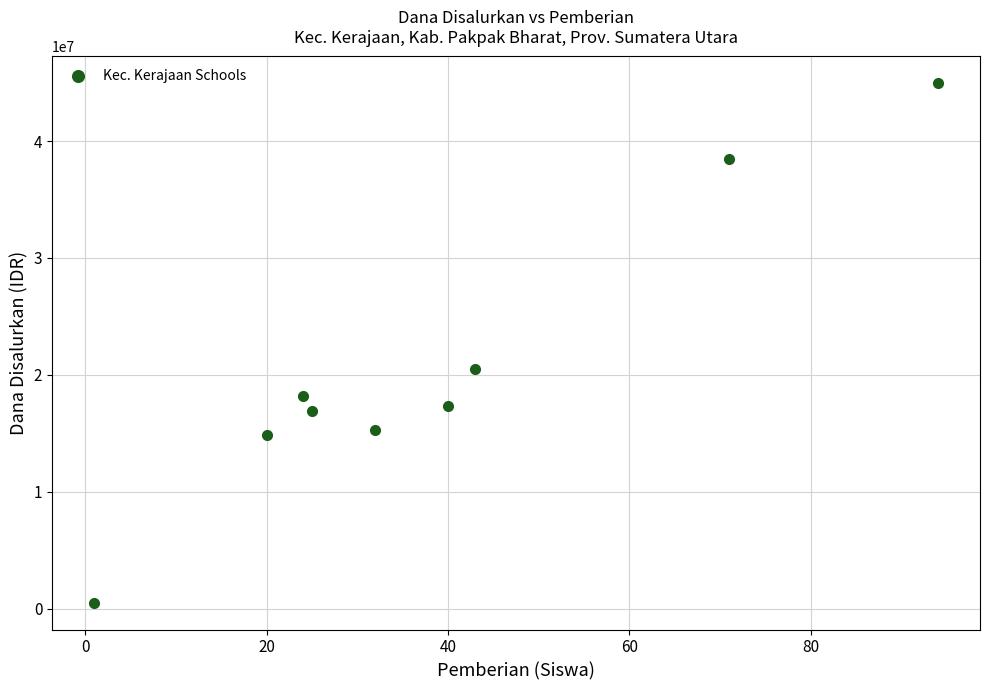

What Y value in the scatter plot is closest to 22725000?

20475000